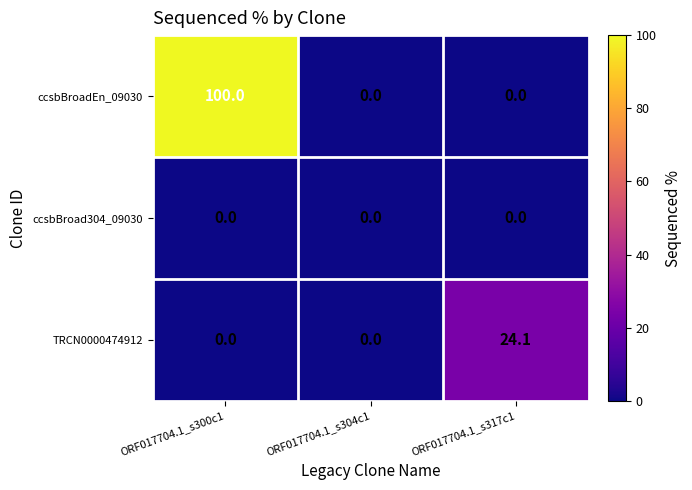

What is the sum of the ccsbBroadEn_09030 values at ORF017704.1_s304c1 and ORF017704.1_s300c1?

100.0